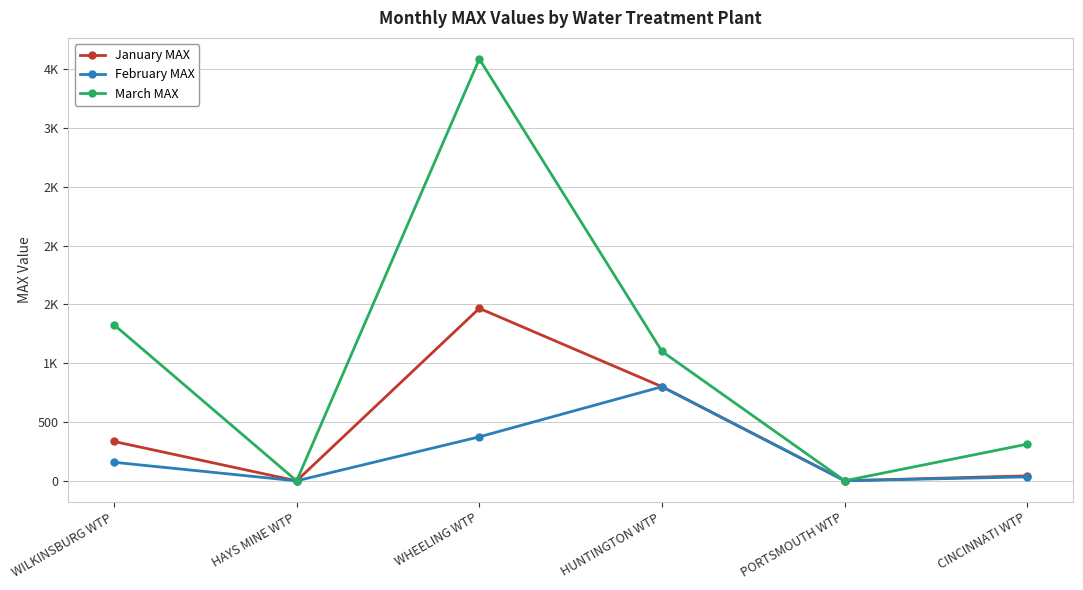

Between HAYS MINE WTP and PORTSMOUTH WTP, which is larger?

PORTSMOUTH WTP